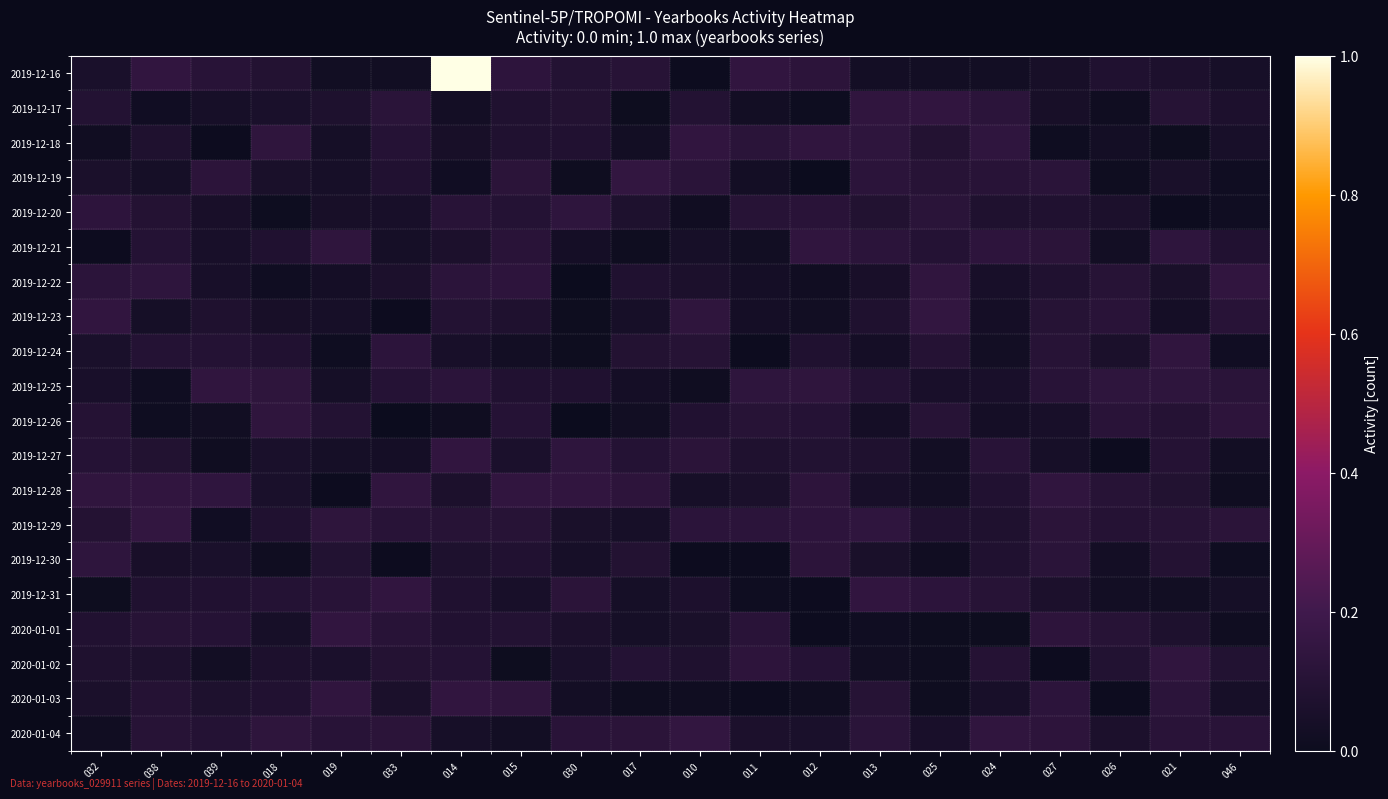

At how many categories does at least one series exceed 0?

20